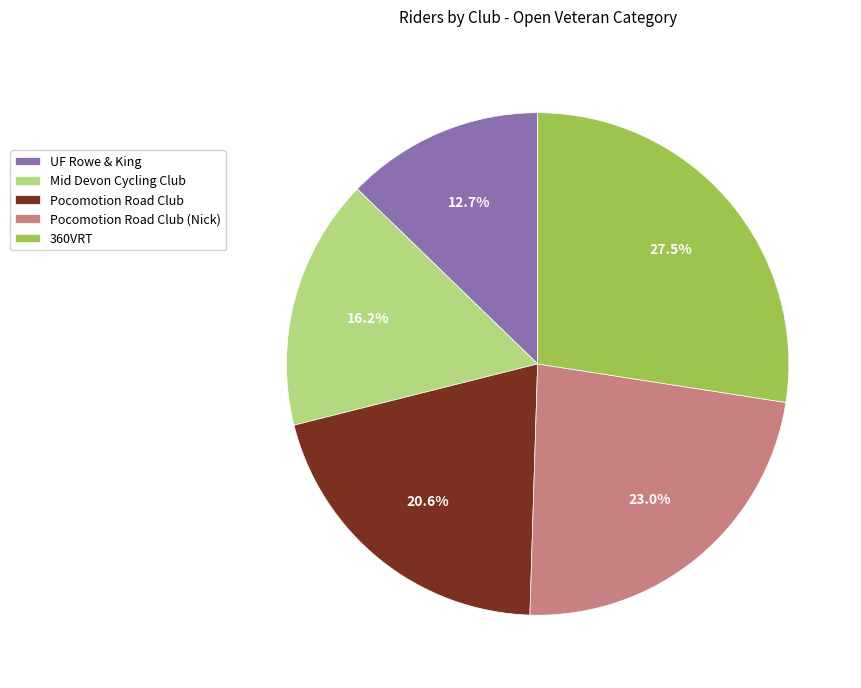

How many slices are in this pie chart?

5